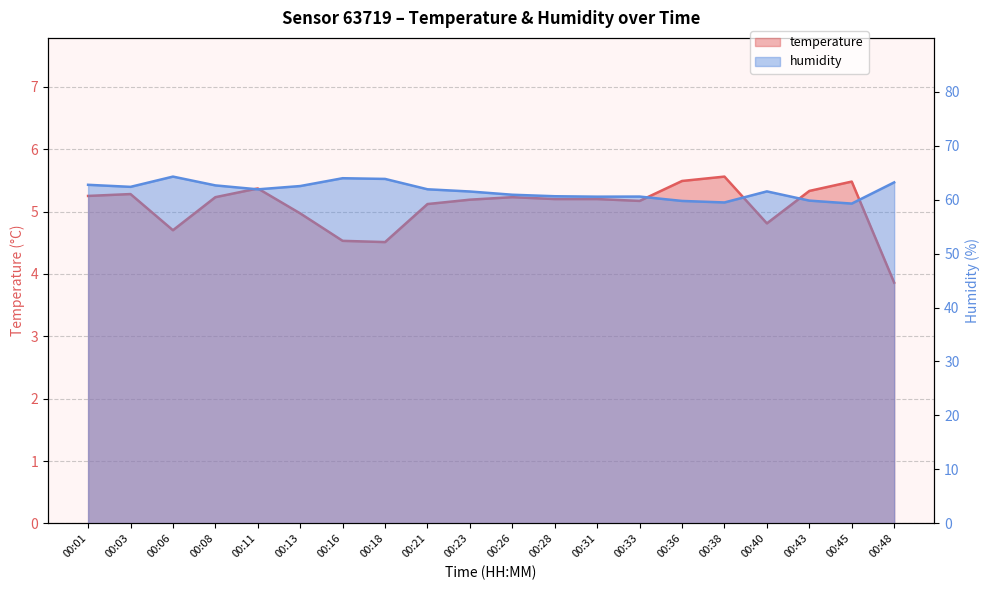

Reading left to right, extract all data points from this chart.

temperature: 00:01=5.2	00:03=5.3	00:06=4.7	00:08=5.2	00:11=5.4	00:13=5.0	00:16=4.5	00:18=4.5	00:21=5.1	00:23=5.2	00:26=5.2	00:28=5.2	00:31=5.2	00:33=5.2	00:36=5.5	00:38=5.6	00:40=4.8	00:43=5.3	00:45=5.5	00:48=3.9
humidity: 00:01=62.7	00:03=62.4	00:06=64.3	00:08=62.6	00:11=61.9	00:13=62.5	00:16=64.0	00:18=63.8	00:21=61.9	00:23=61.5	00:26=60.9	00:28=60.6	00:31=60.5	00:33=60.6	00:36=59.8	00:38=59.5	00:40=61.5	00:43=59.8	00:45=59.3	00:48=63.2